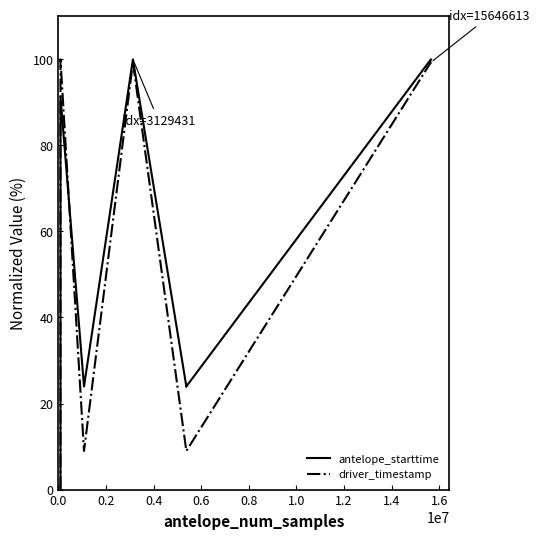

How many data points in antelope_starttime are less than 91?

10